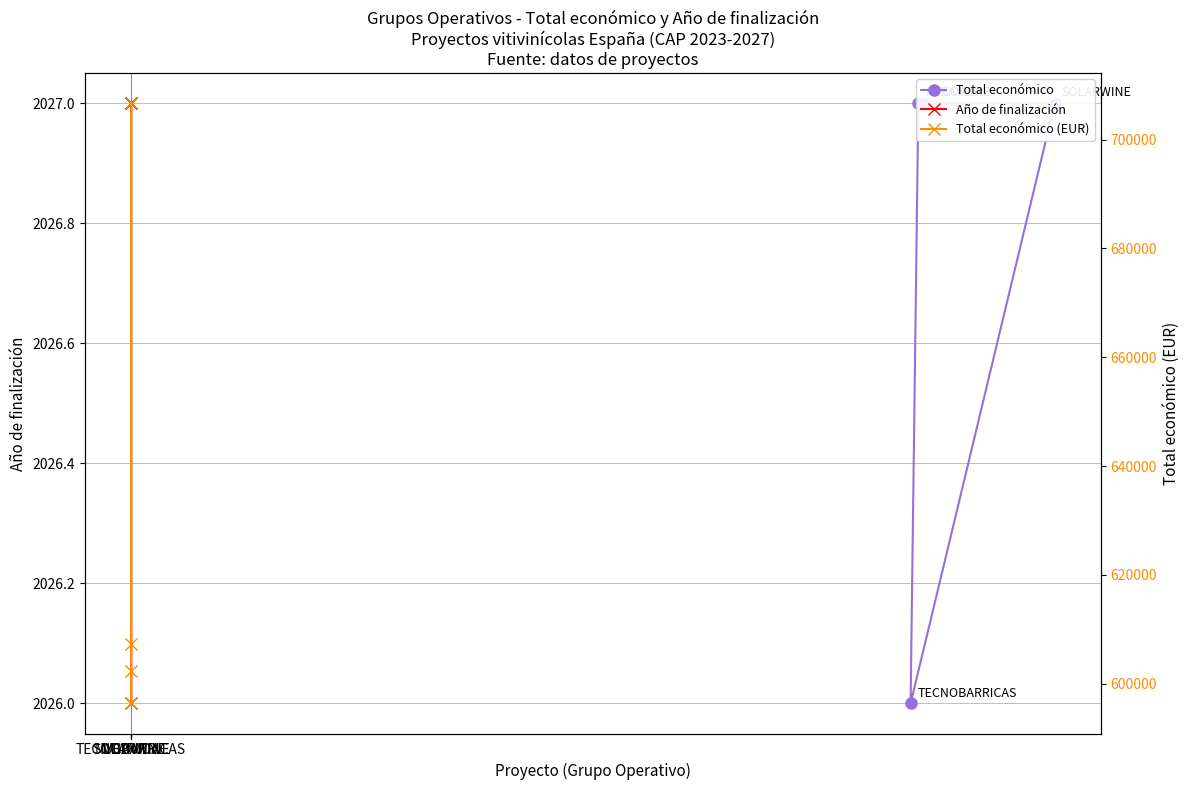

How many lines are shown in the chart?

3